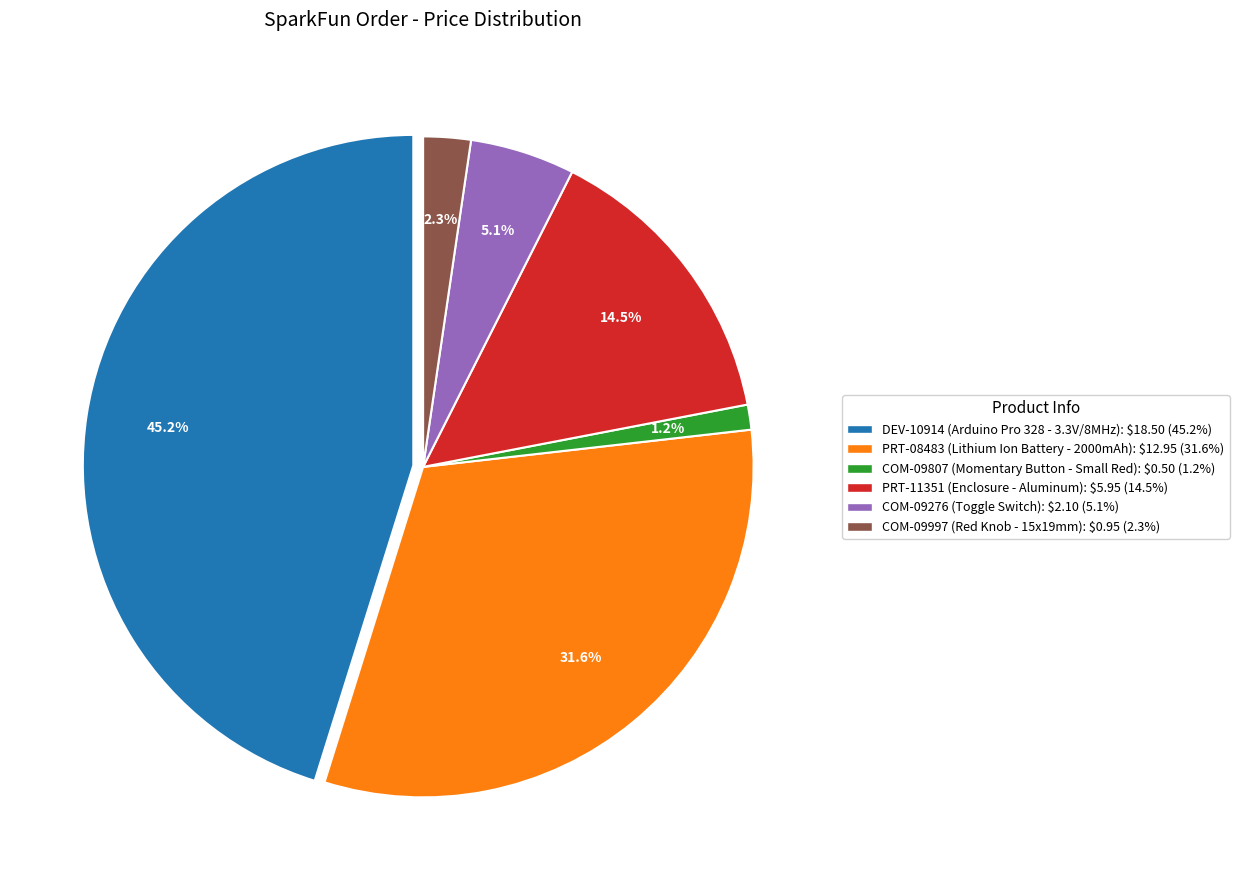

Count the number of slices in the pie.

6